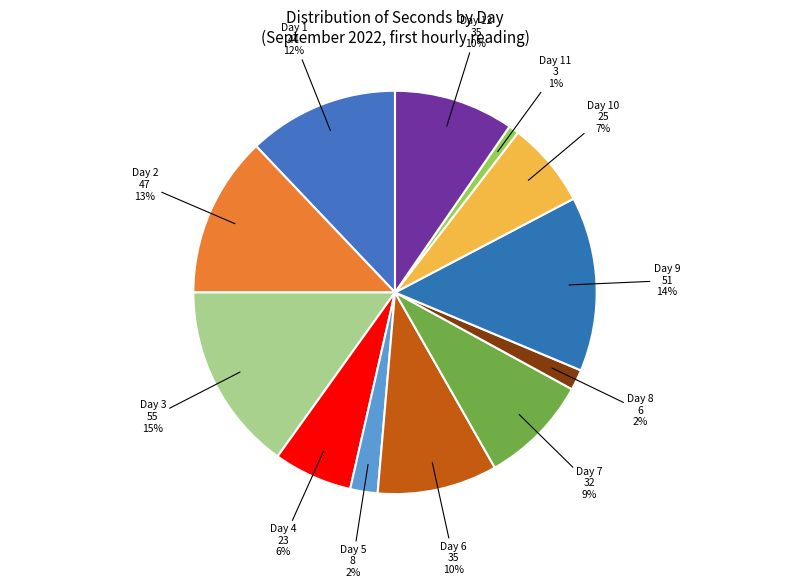

How many slices are in this pie chart?

12